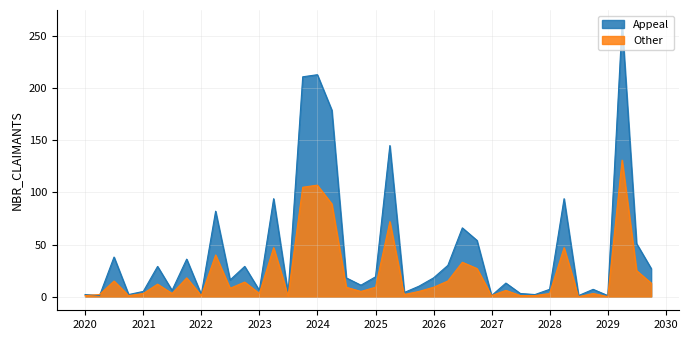

Which series has the widest spread of values?

Appeal